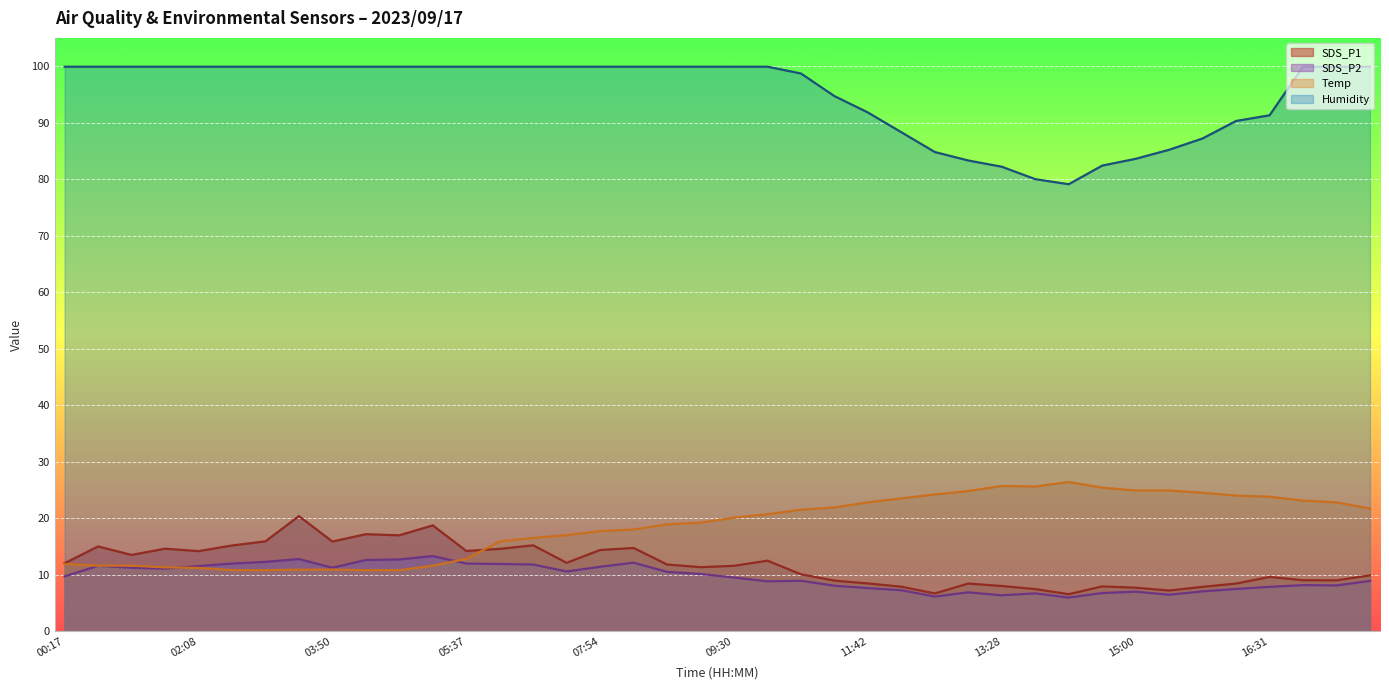

At which category is the sum across all series the highest?

08:09